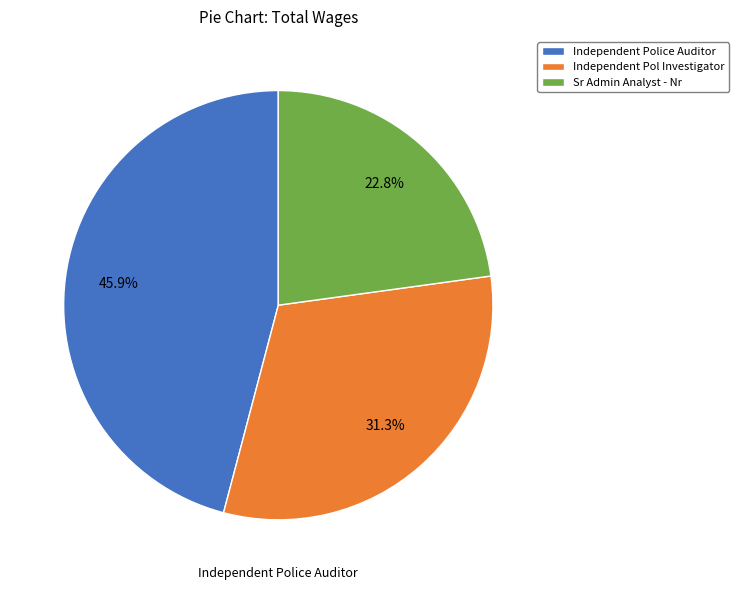

How many slices are in this pie chart?

3